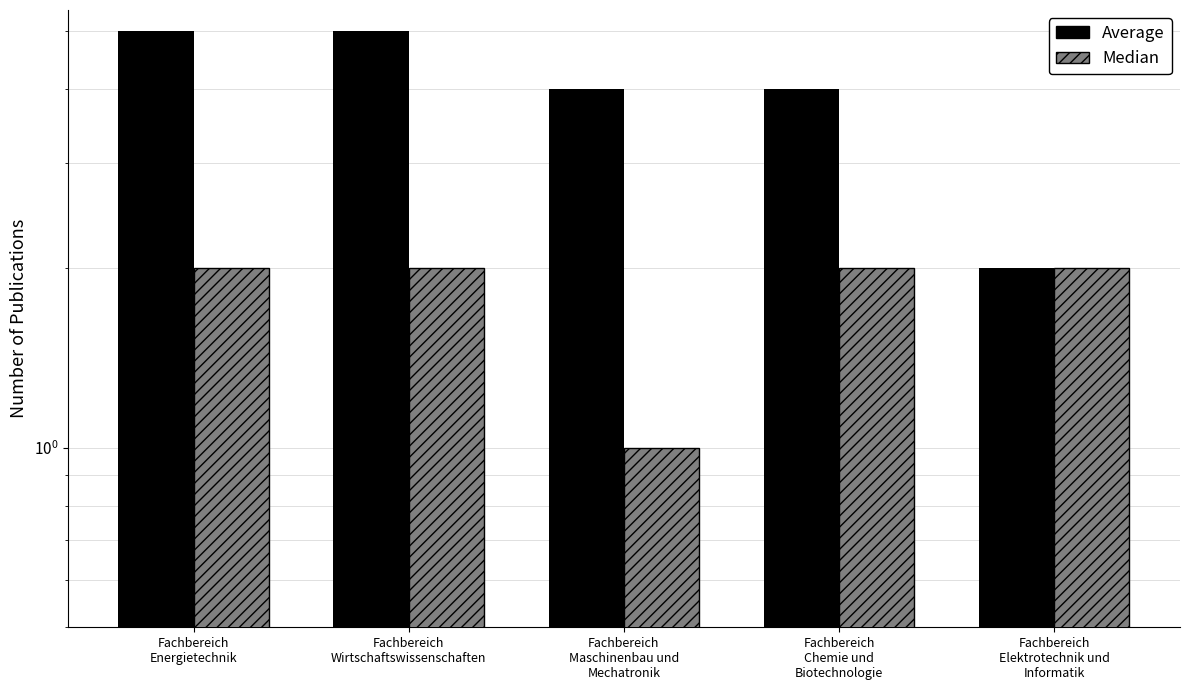

What position from the left is Fachbereich
Wirtschaftswissenschaften?

2